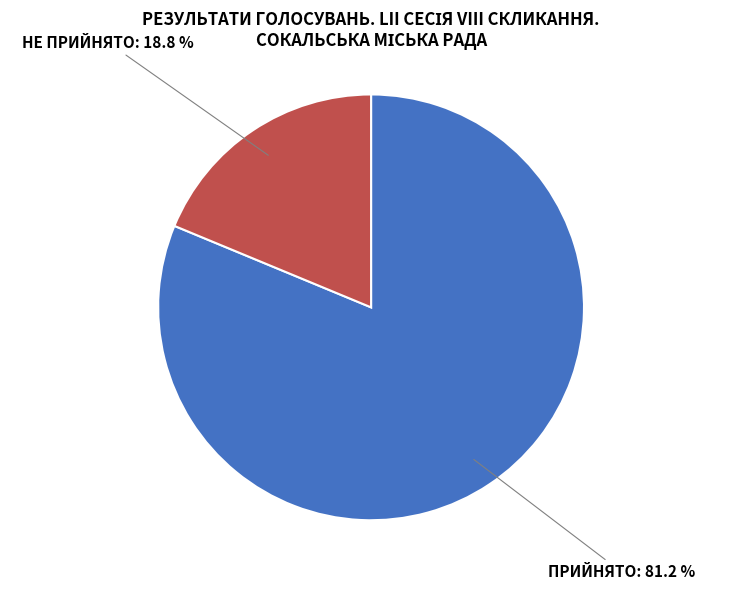

The НЕ ПРИЙНЯТО slice represents 25% of the pie. True or false?

False